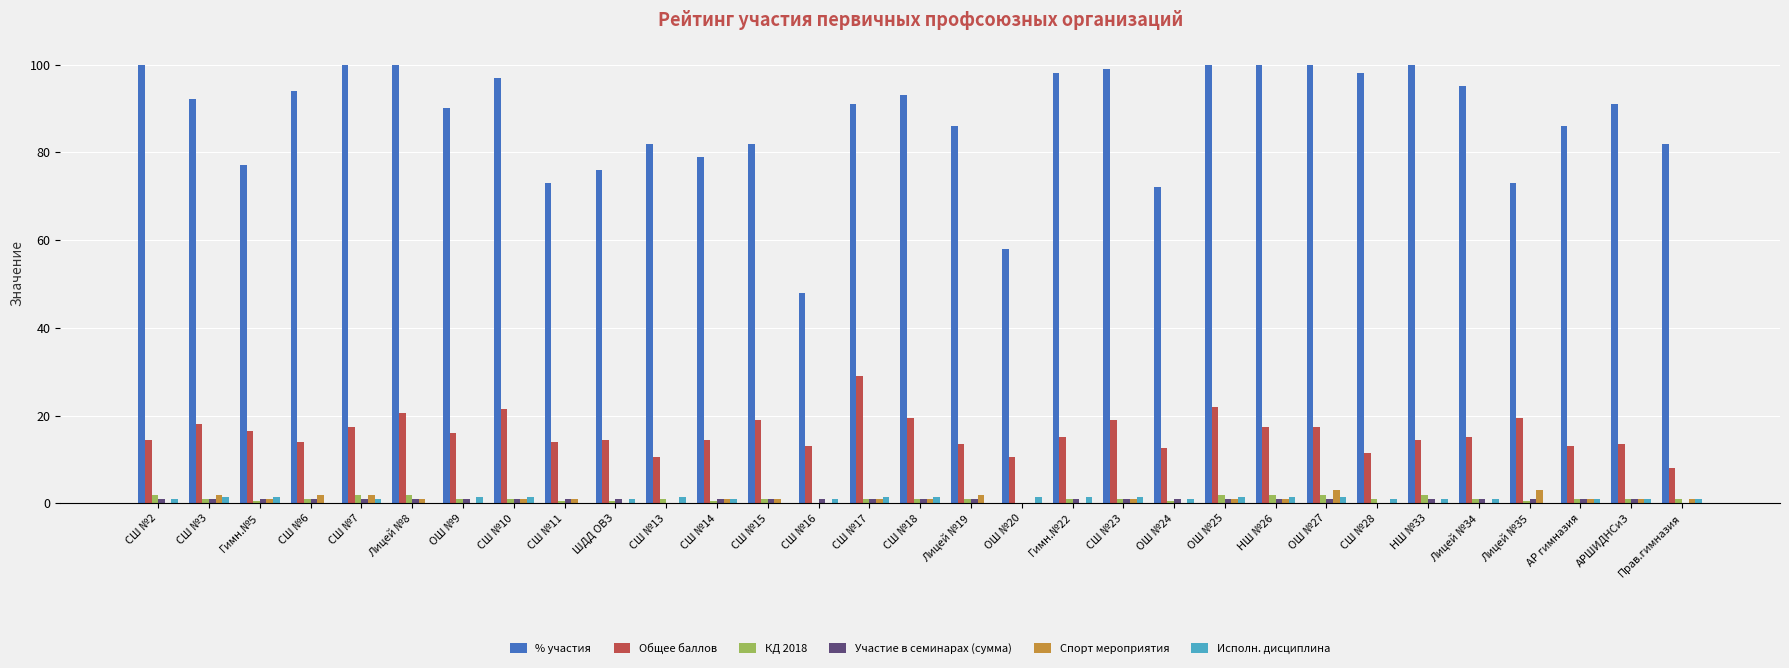

Which series has the largest total across all categories?

% участия